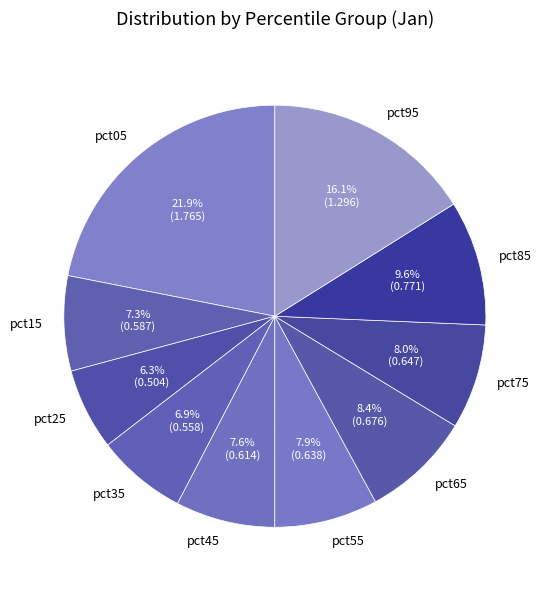

Which slice is the smallest?

pct25